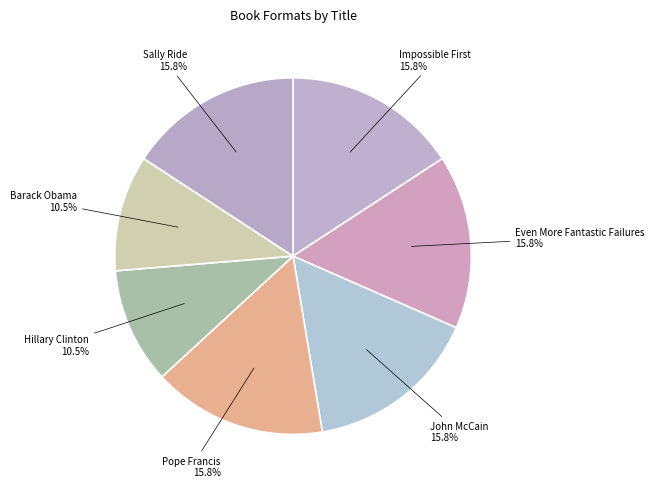

What is the smallest slice in the pie chart?

Hillary Clinton